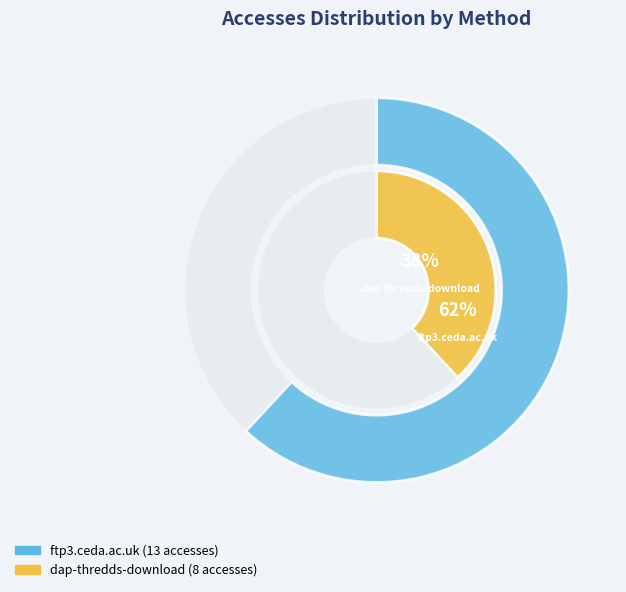

To the nearest percent, what is the combined percentage of dap-thredds-download and ftp3.ceda.ac.uk?

100%